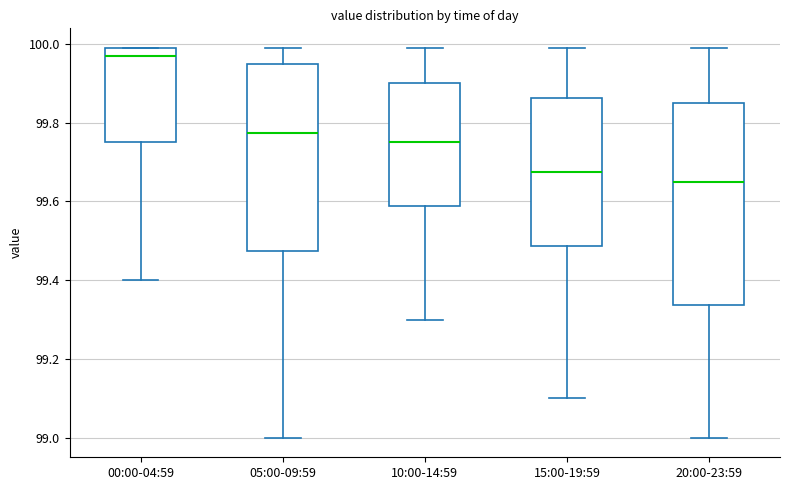

Which box has the highest median line?

00:00-04:59